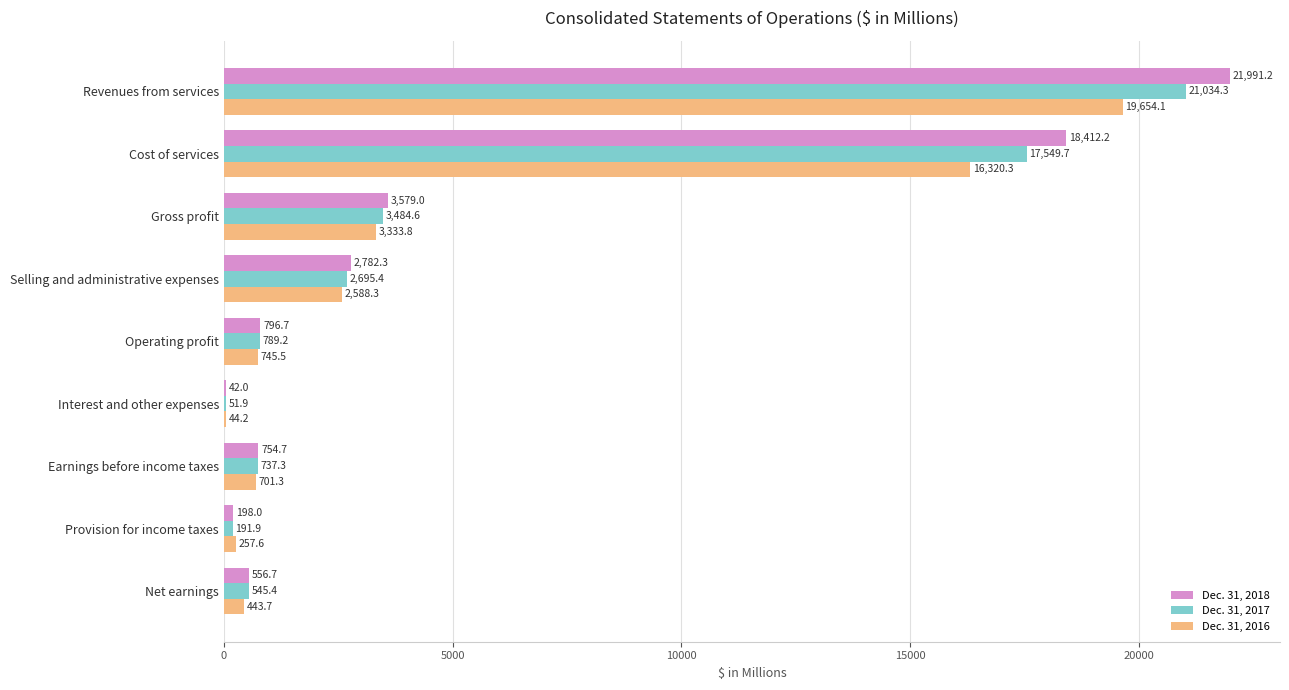

Which series has the largest range (max minus min)?

Dec. 31, 2018